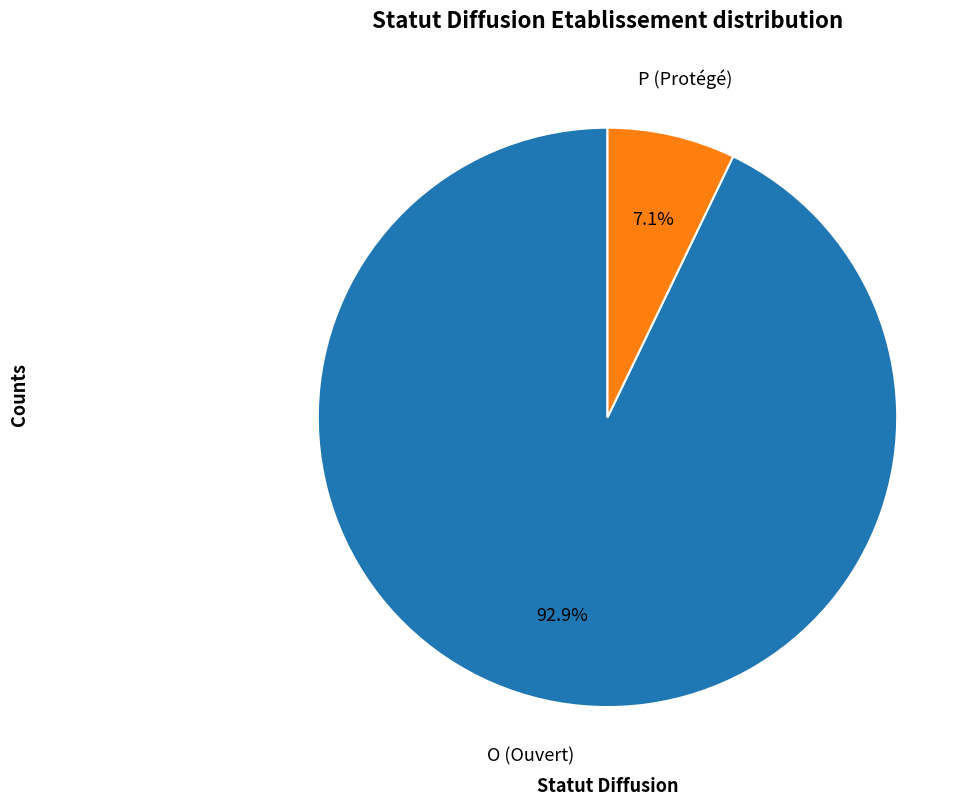

How many slices are in this pie chart?

2